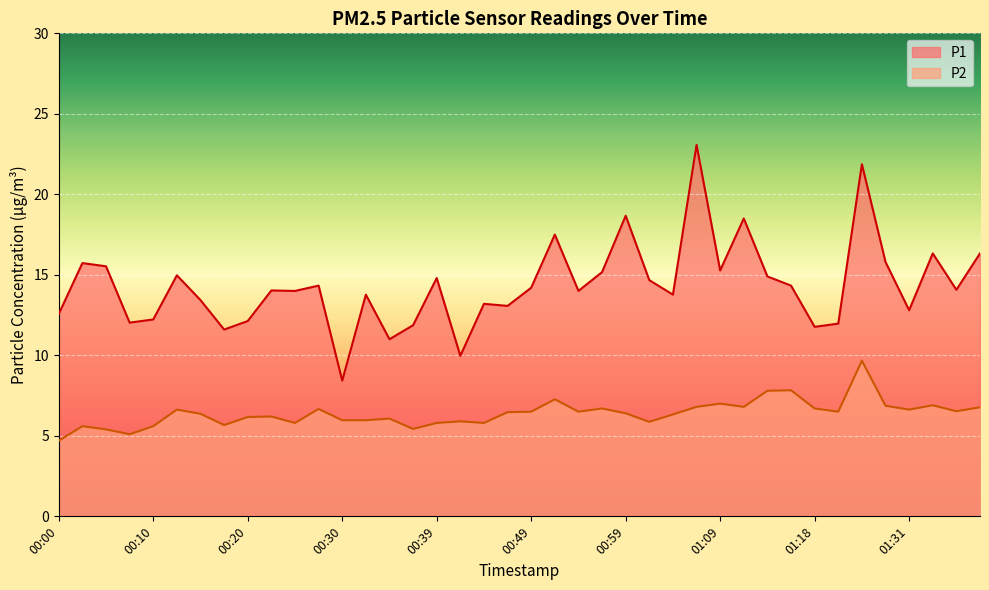

What is the difference between the maximum and minimum values in the P2 series?

5.0